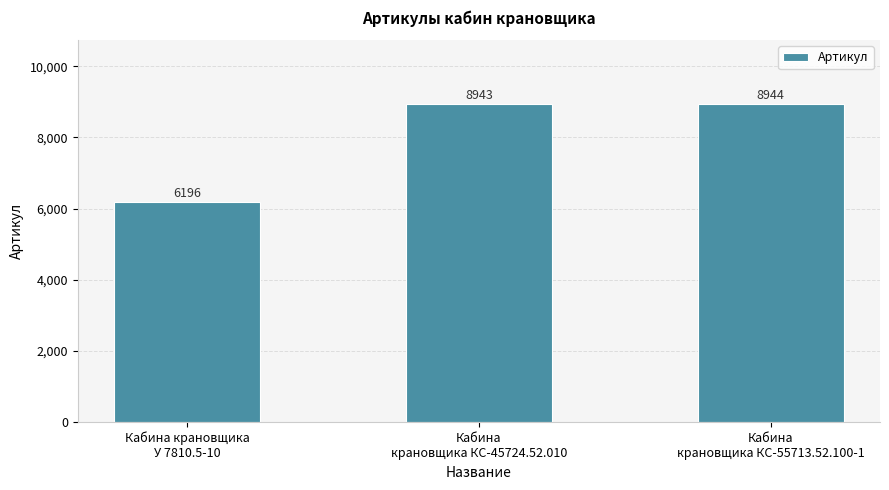

The chart shows a value of 2454 at Кабина крановщика
У 7810.5-10. True or false?

False